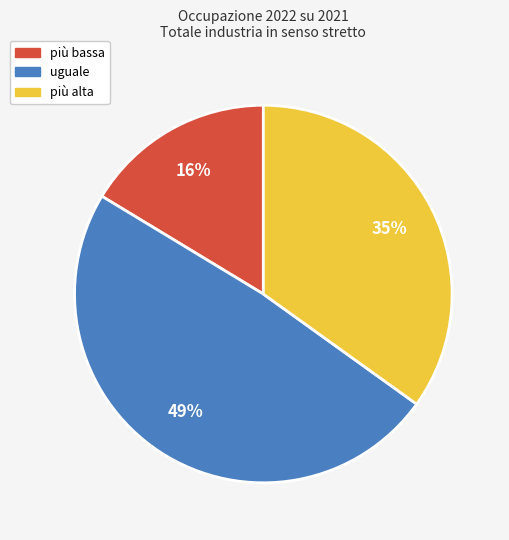

Is there a majority slice in this chart?

No